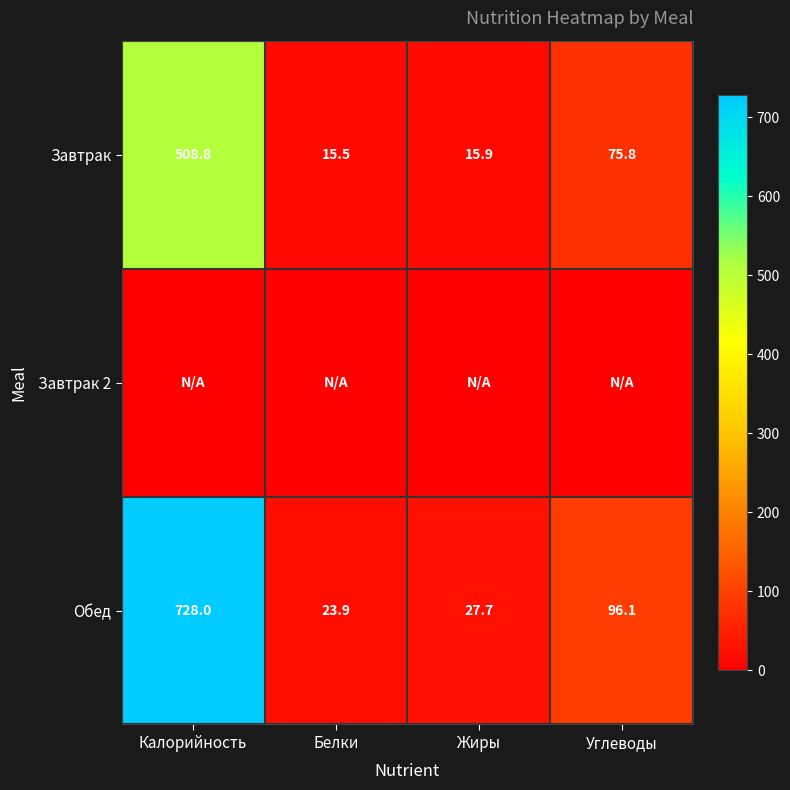

What is the difference between the Завтрак values at Калорийность and Белки?

493.3